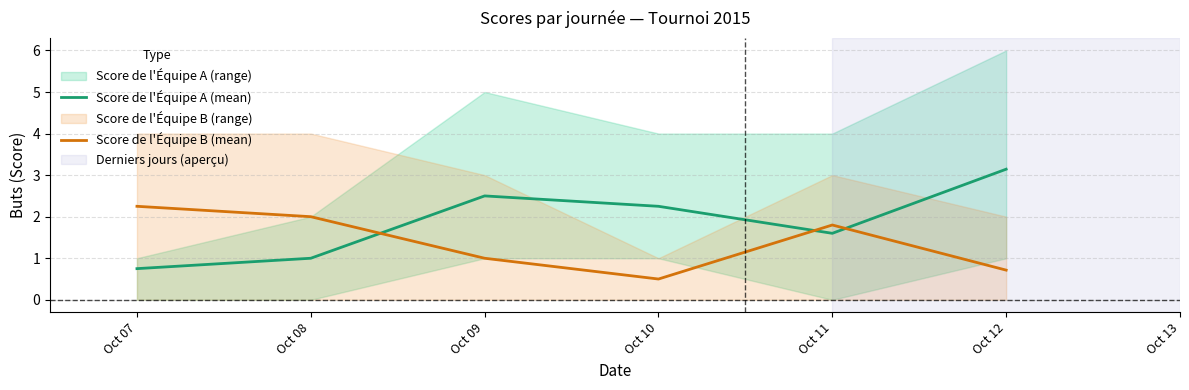

At which category is the sum across all series the highest?

Oct 12